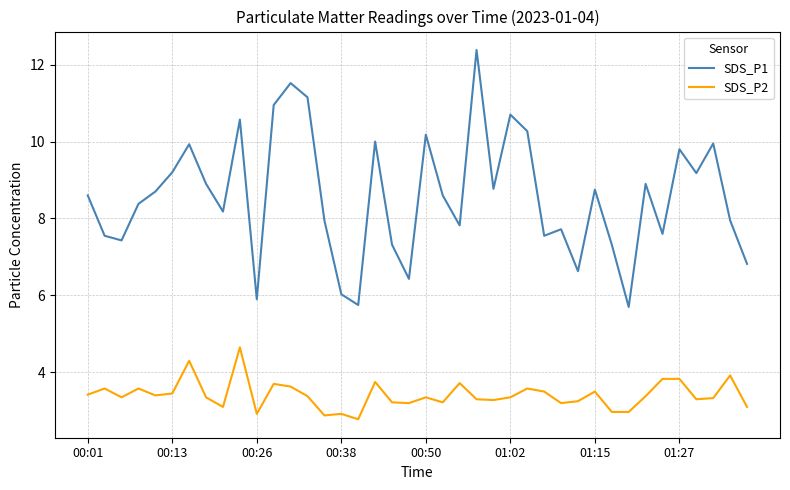

What is the minimum value for SDS_P1?

5.7